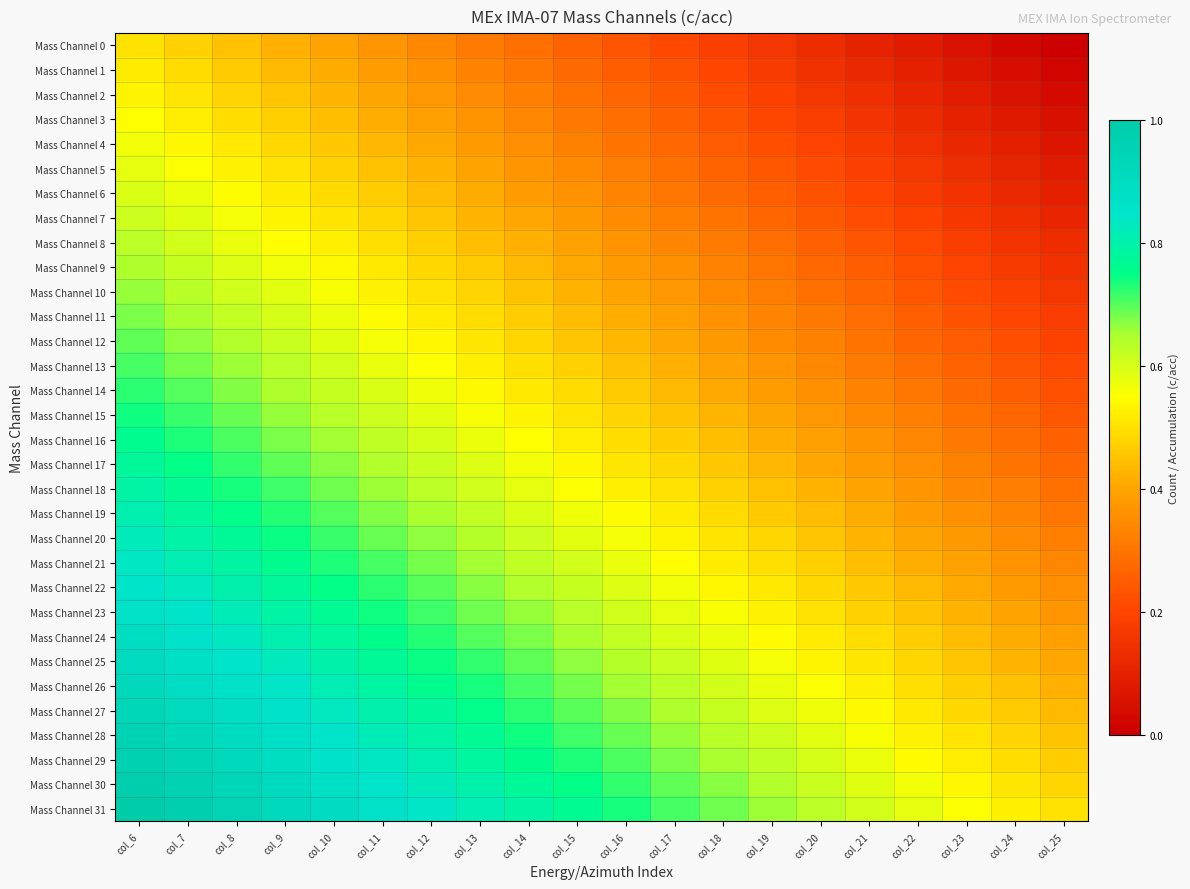

Which has a higher value, col_18 or col_7?

col_7